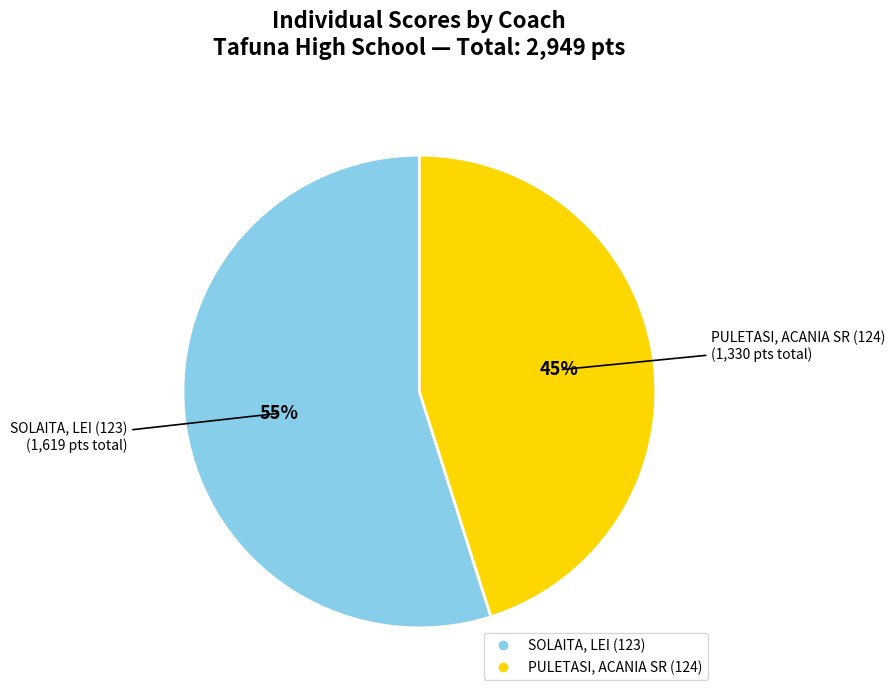

How many segments does this pie chart have?

2